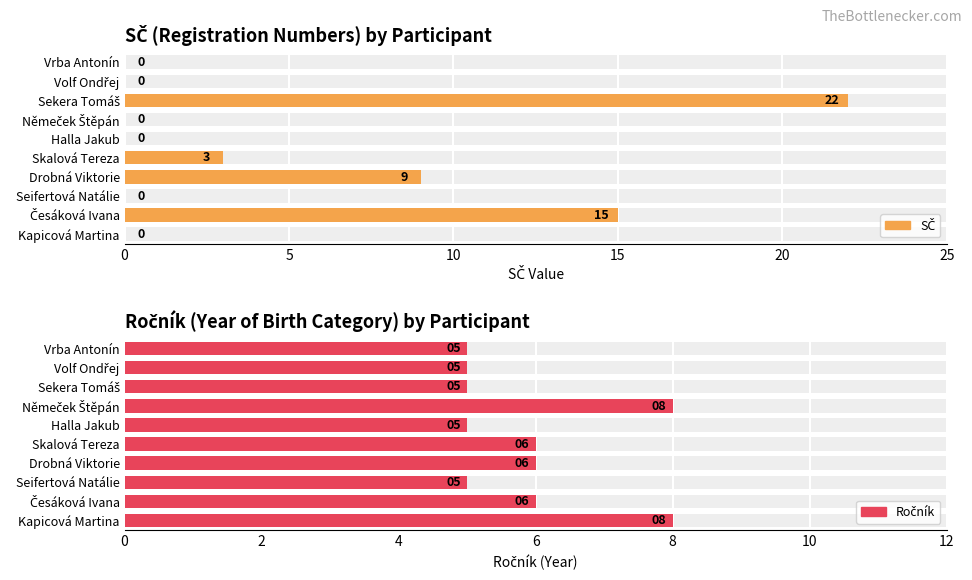

How many positive values does the SČ series have?

4